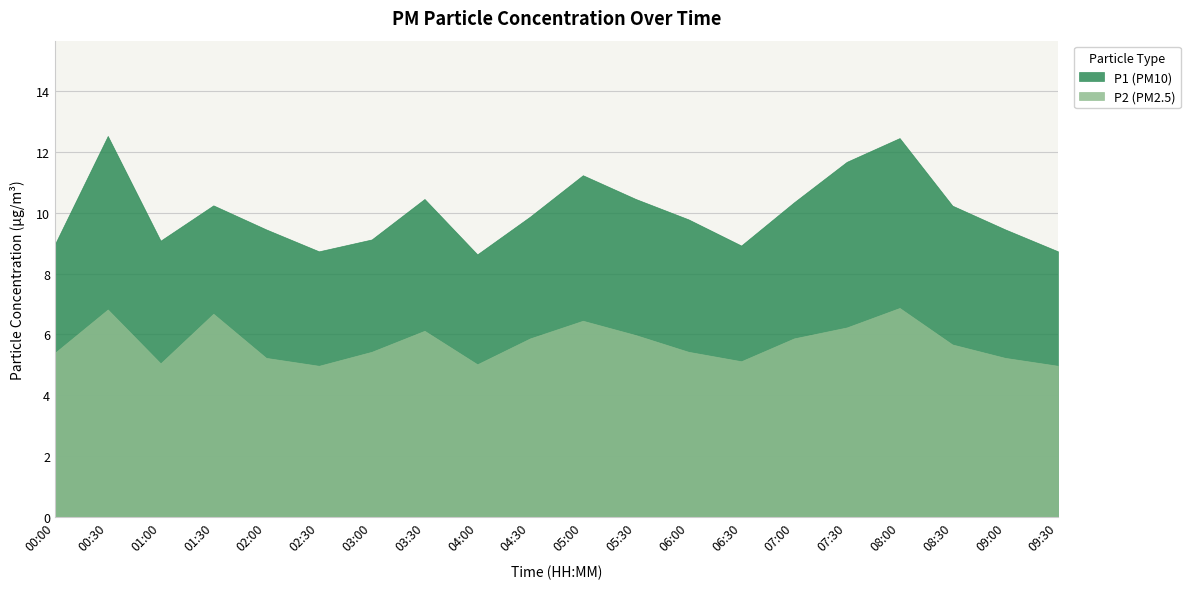

What is the difference between the maximum and minimum values in the P2 series?

1.9